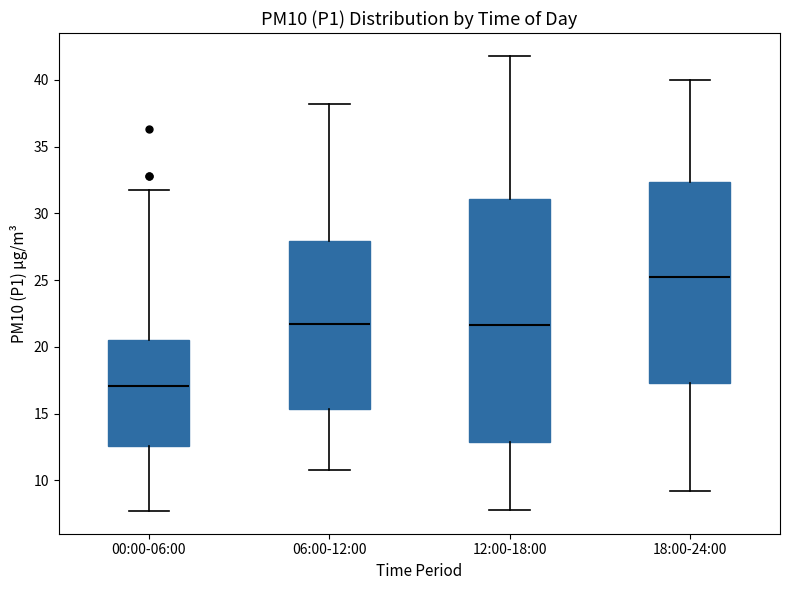

Comparing the boxes themselves (not the whiskers), which one is the tallest?

12:00-18:00